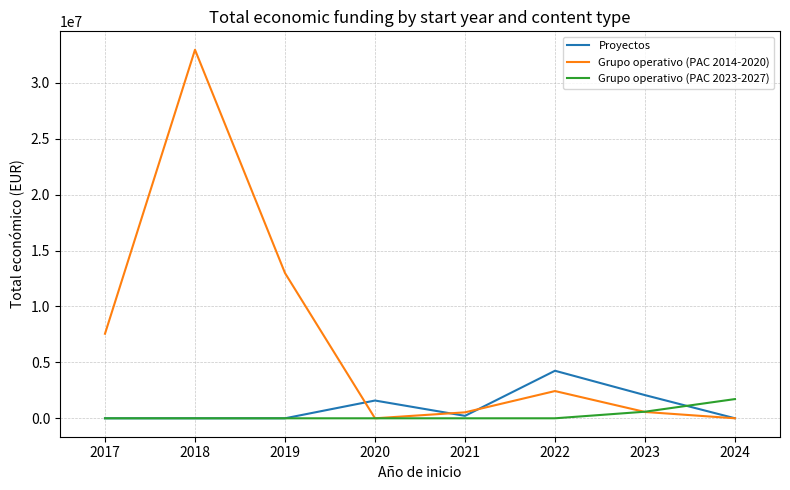

What is the difference between the highest and lowest values at 2023?

1506908